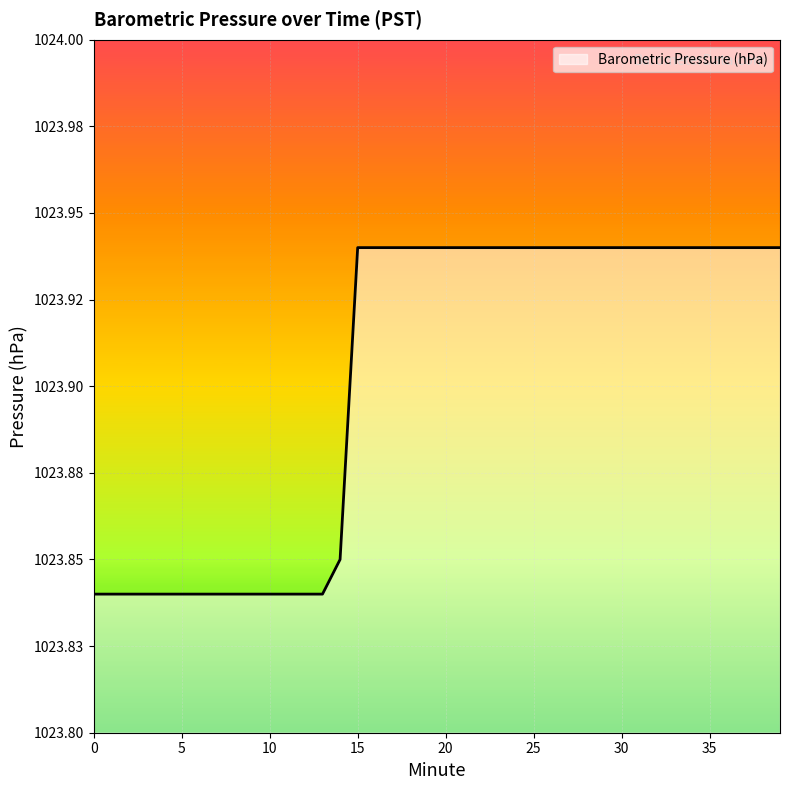

What is the sum of all values?

40956.1